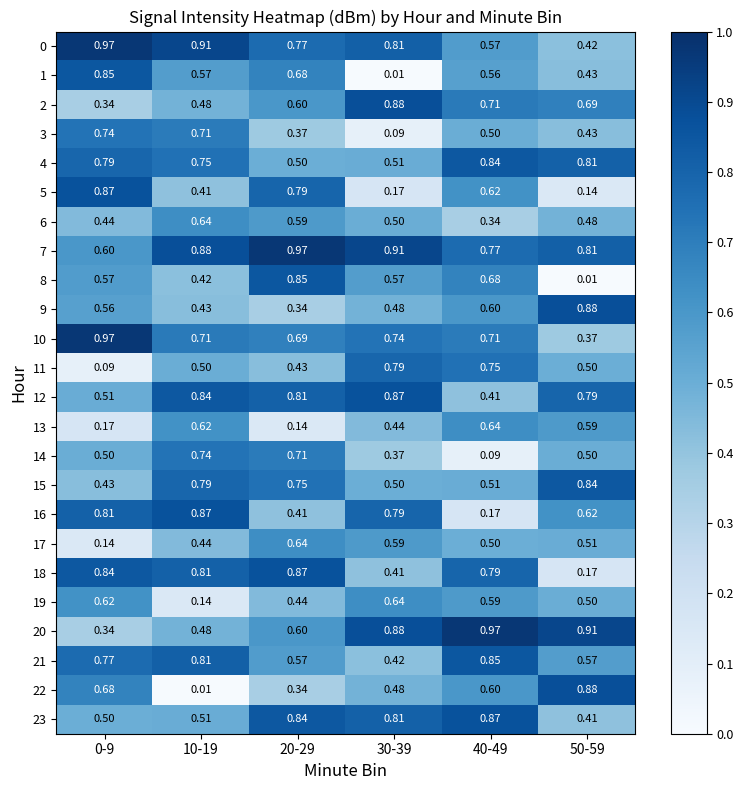

Is the value of 8 at 40-49 greater than the value of 18 at 20-29?

No